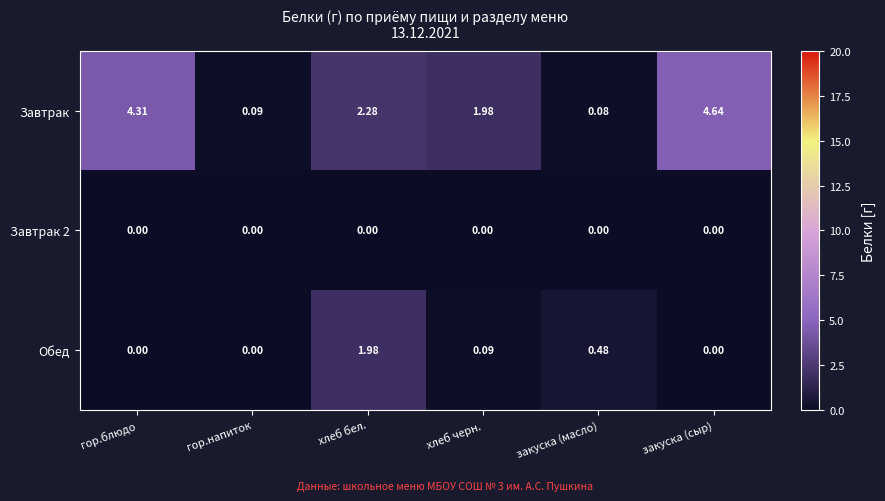

How many distinct data groups are displayed?

3